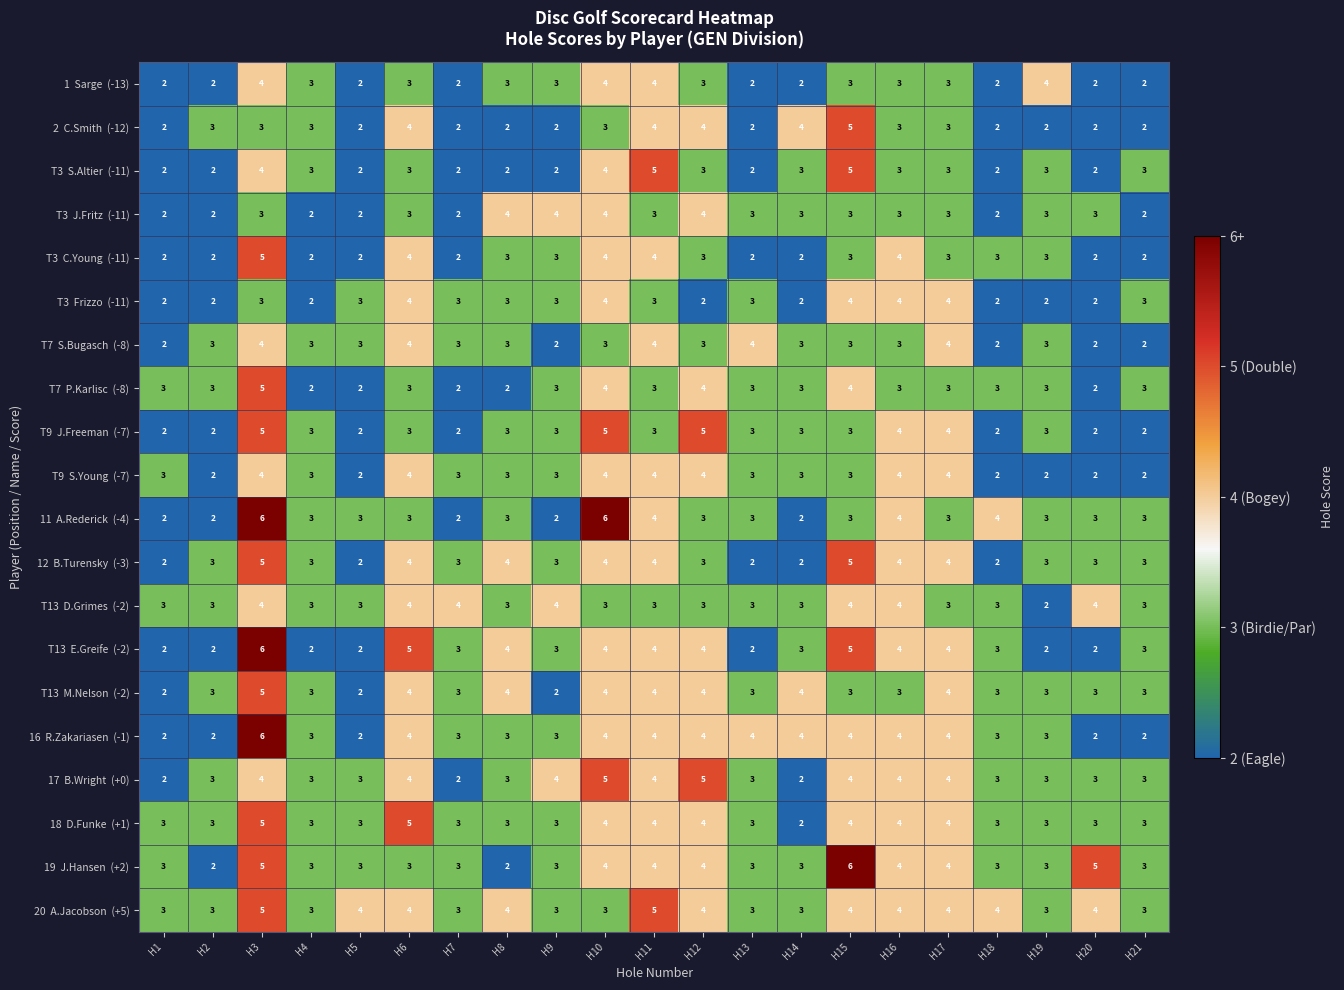

At which category is the sum across all series the highest?

H3